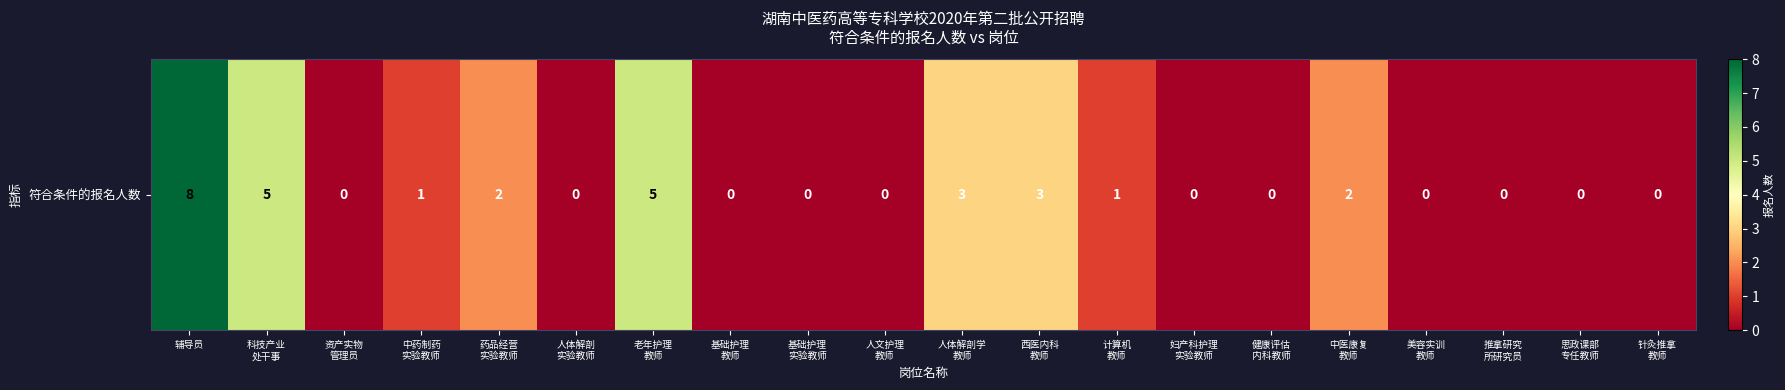

What is the sum of the values at 妇产科护理
实验教师 and 人体解剖学
教师?

3